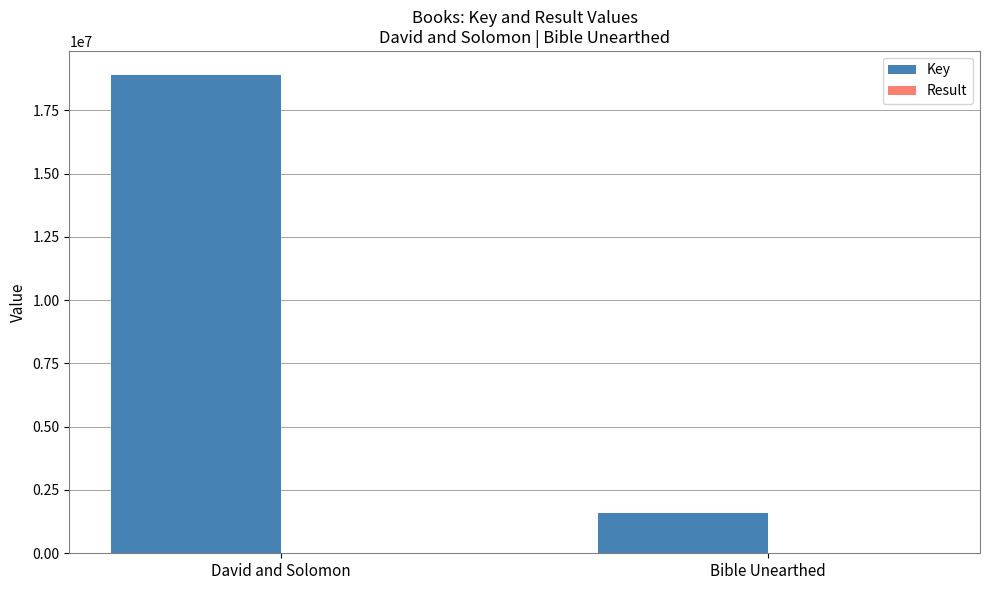

Is it true that Key equals 18898277 at David and Solomon?

True